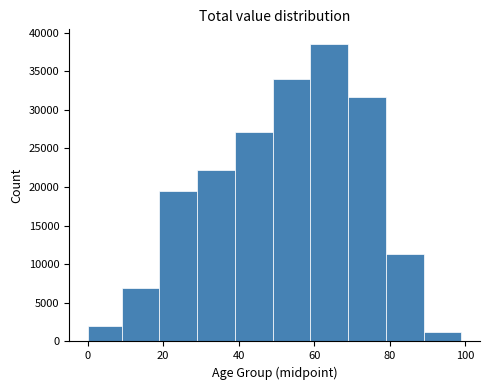

Over which range of the x-axis is the bar tallest?

59 to 69